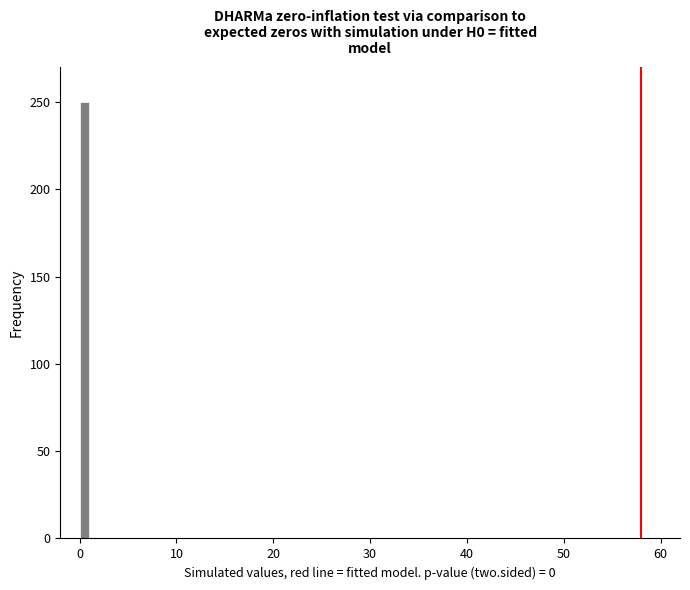

Read against the x-axis, roughly where is the centre of the tallest bar?

1